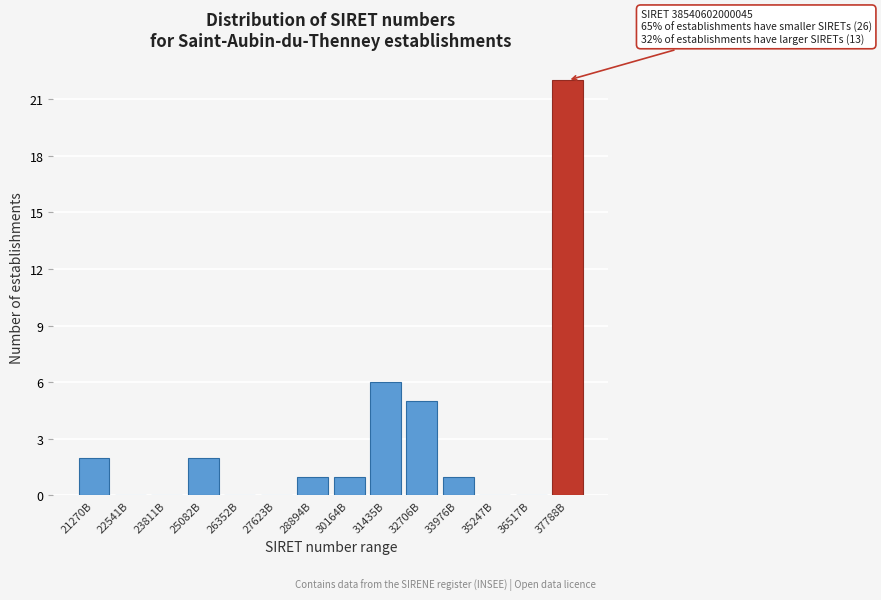

Reading right to left, transcribe all the data shown in this chart.

37788B=22	36517B=0	35247B=0	33976B=1	32706B=5	31435B=6	30164B=1	28894B=1	27623B=0	26352B=0	25082B=2	23811B=0	22541B=0	21270B=2